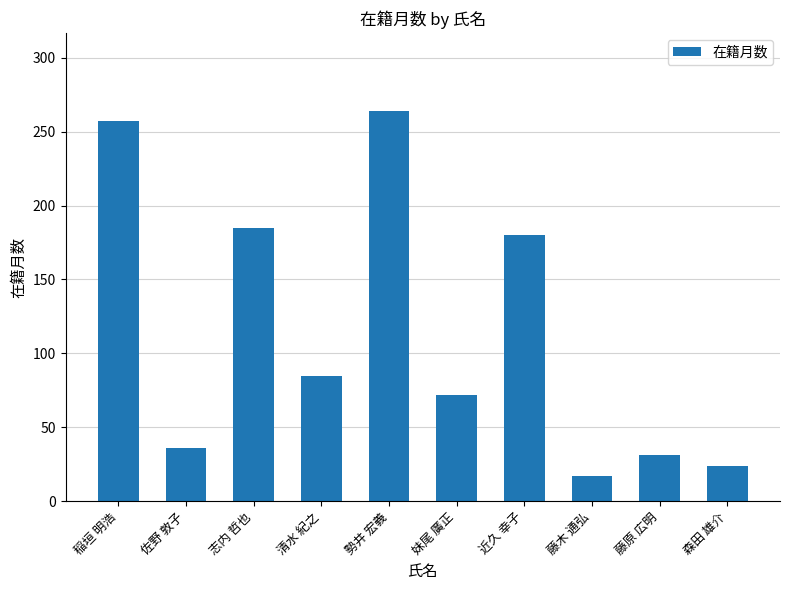

Is it true that the value at 稲垣 明浩 is 165?

False